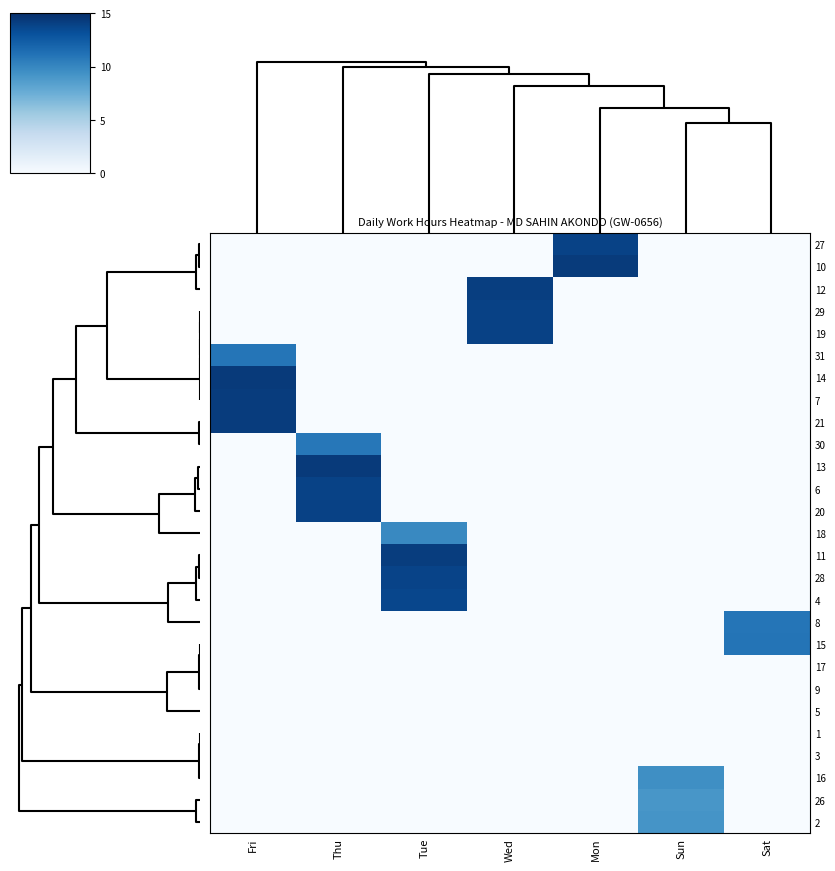

At which category does the chart reach its peak across all series?

Thu